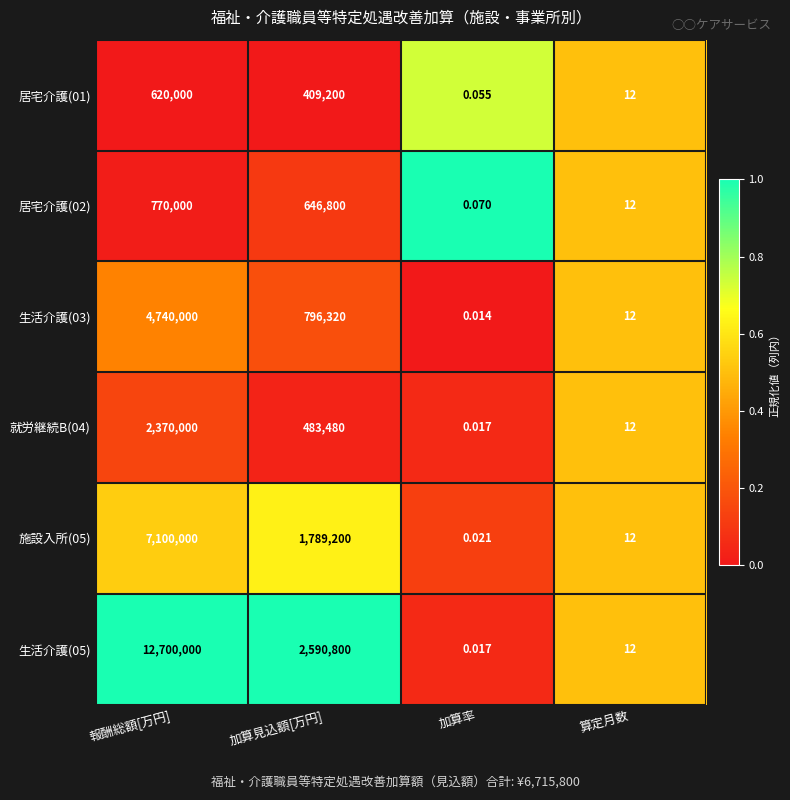

At which label does 施設入所(05) first exceed 1789200?

報酬総額[万円]